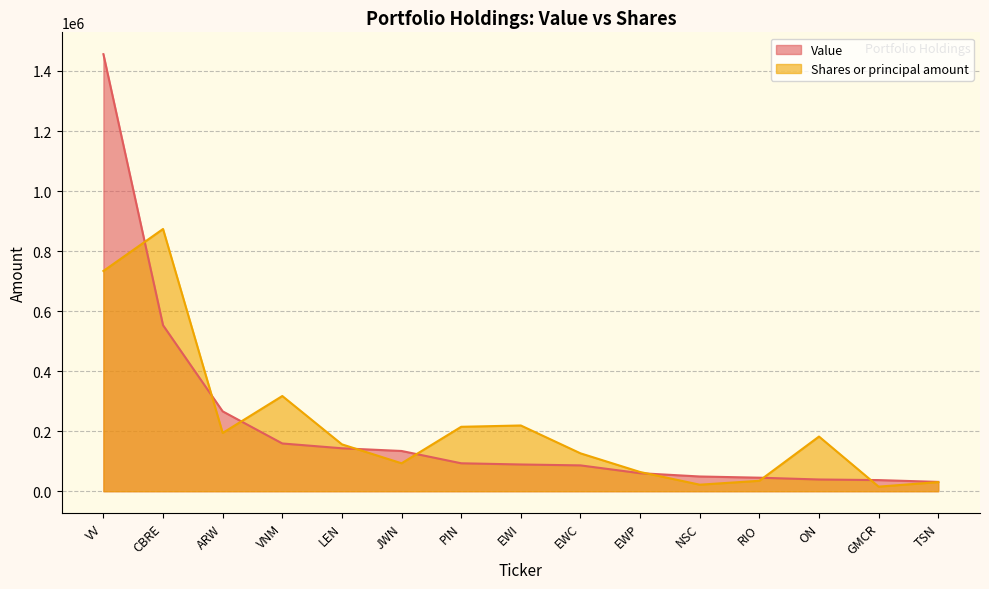

What is the total value across all series at CBRE?

1426600.0